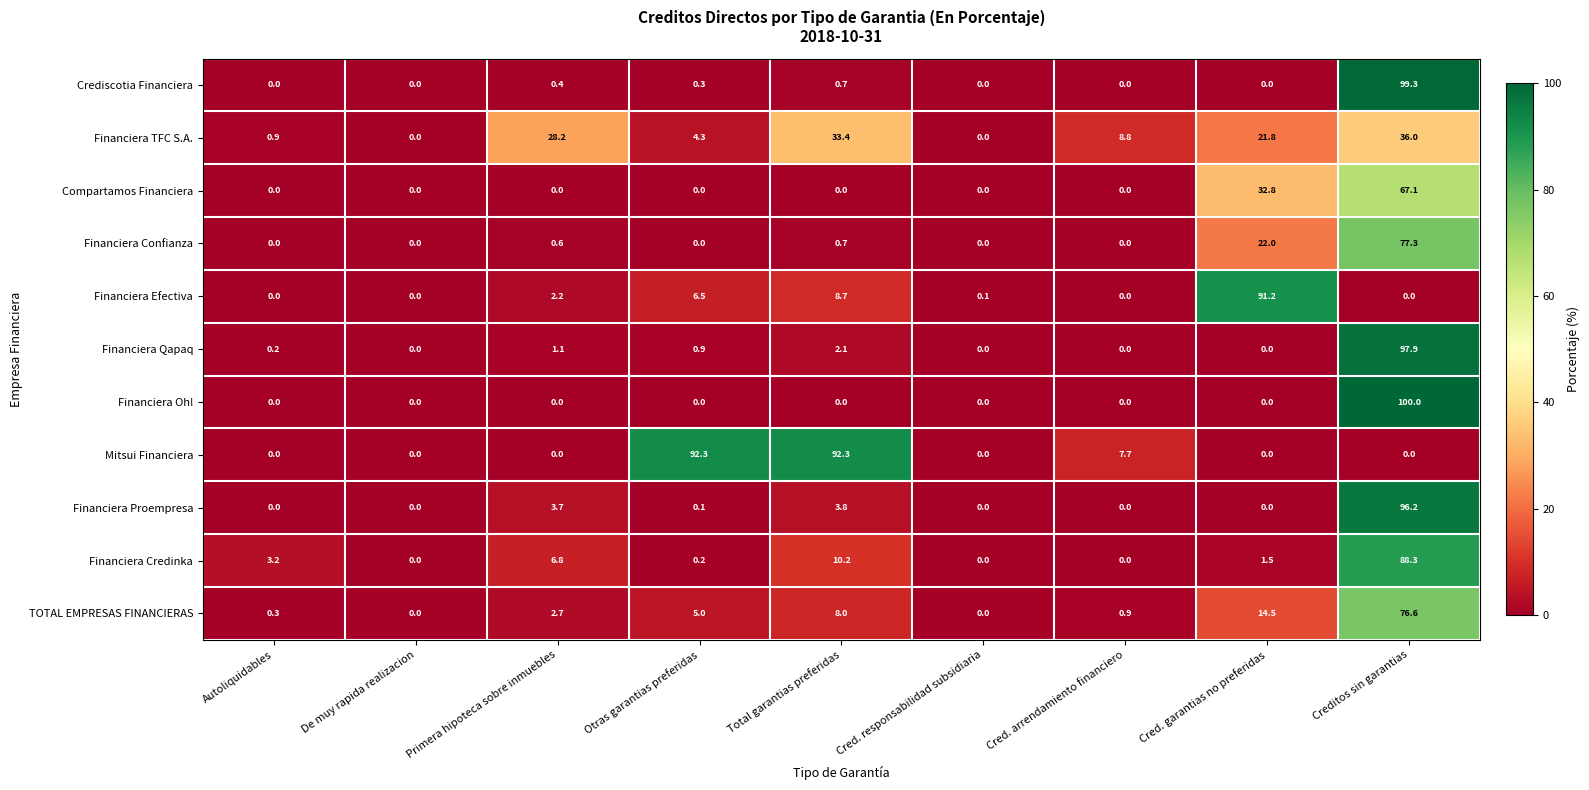

True or false: Compartamos Financiera has a value of 32.8 at Cred. garantias no preferidas.

True